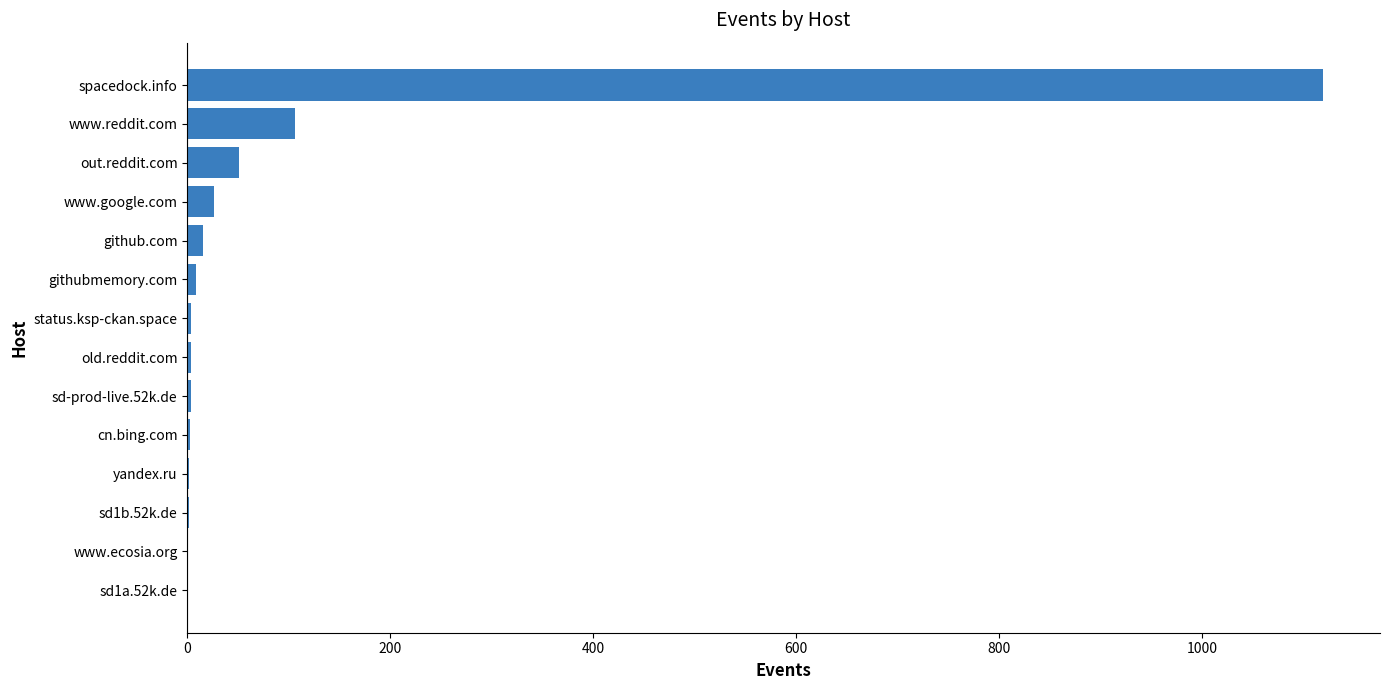

The value at www.reddit.com is 33. True or false?

False